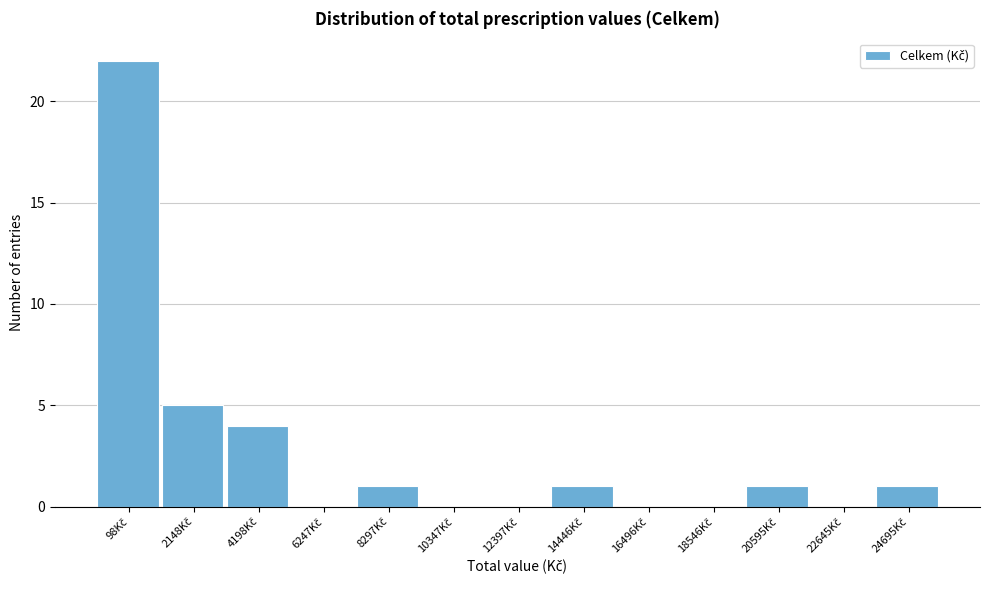

What is the maximum value shown in the chart?

22